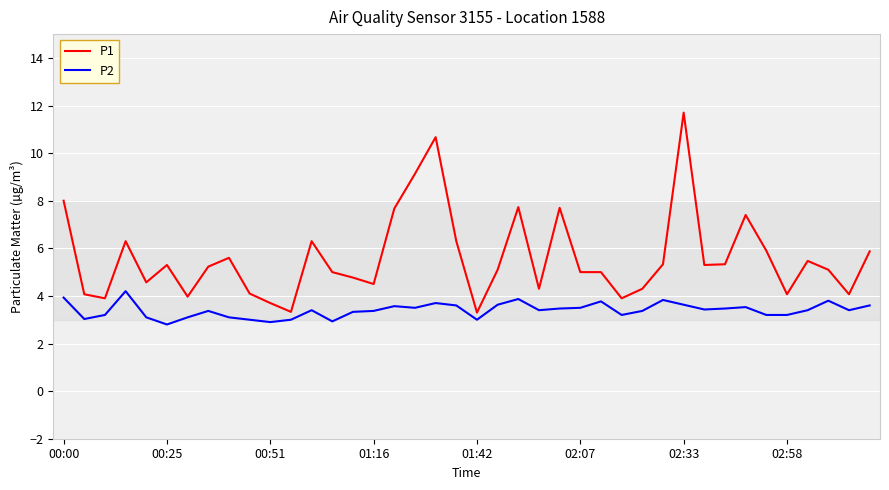

What is the sum of all P2 values?

135.8